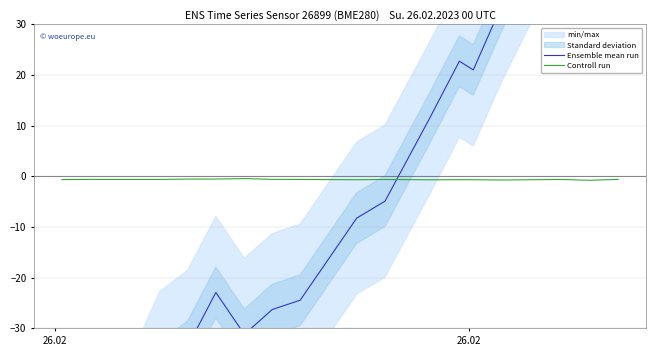

Rank the series by their average value, from highest to lowest.

Ensemble mean run, Controll run